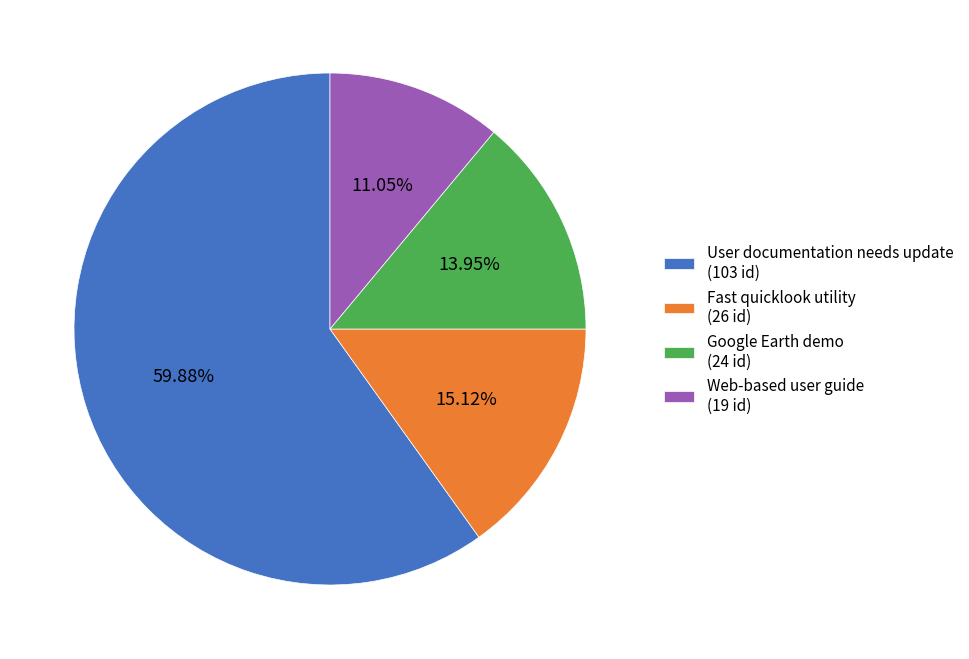

The Web-based user guide slice represents 23% of the pie. True or false?

False